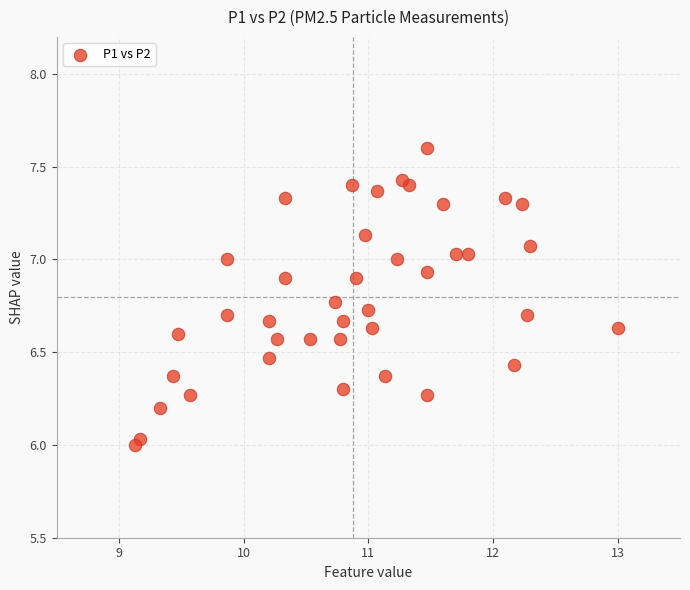

What is the range of X values (max minus min)?

3.9